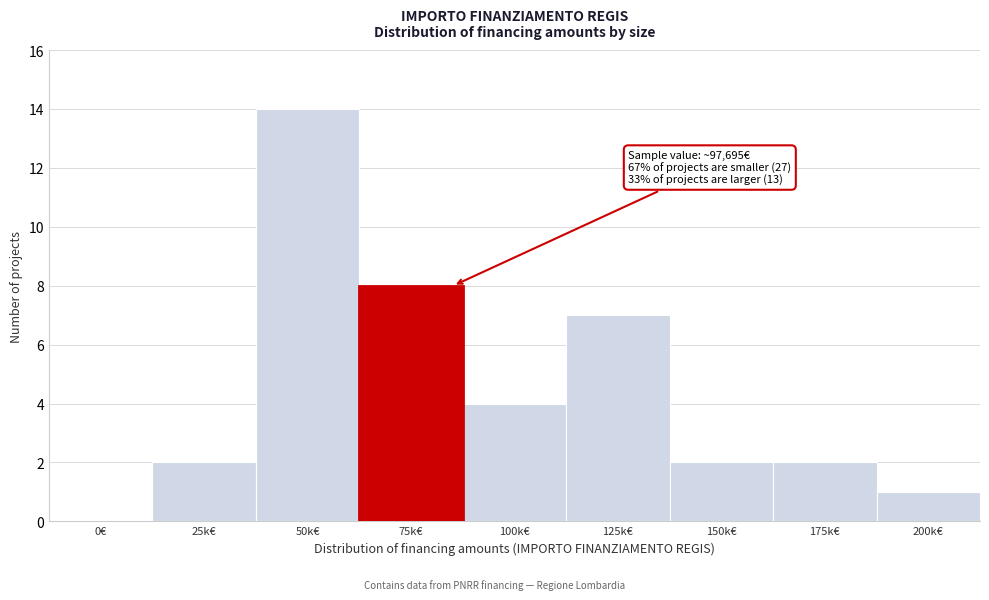

Reading right to left, transcribe all the data shown in this chart.

200k€=1	175k€=2	150k€=2	125k€=7	100k€=4	75k€=8	50k€=14	25k€=2	0€=0